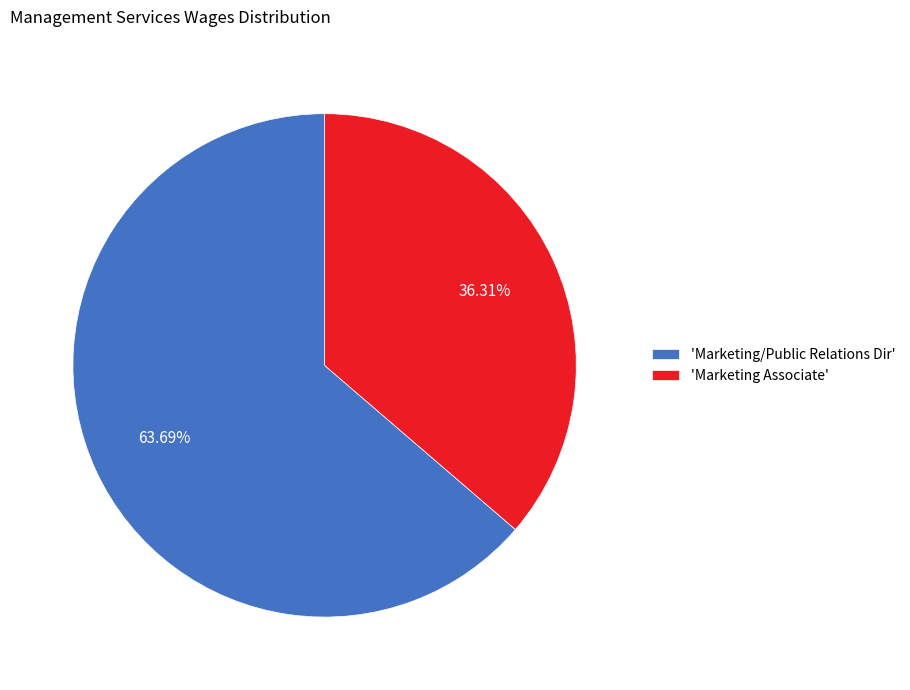

To the nearest percent, what is the difference between the largest and smallest slice percentages?

27%